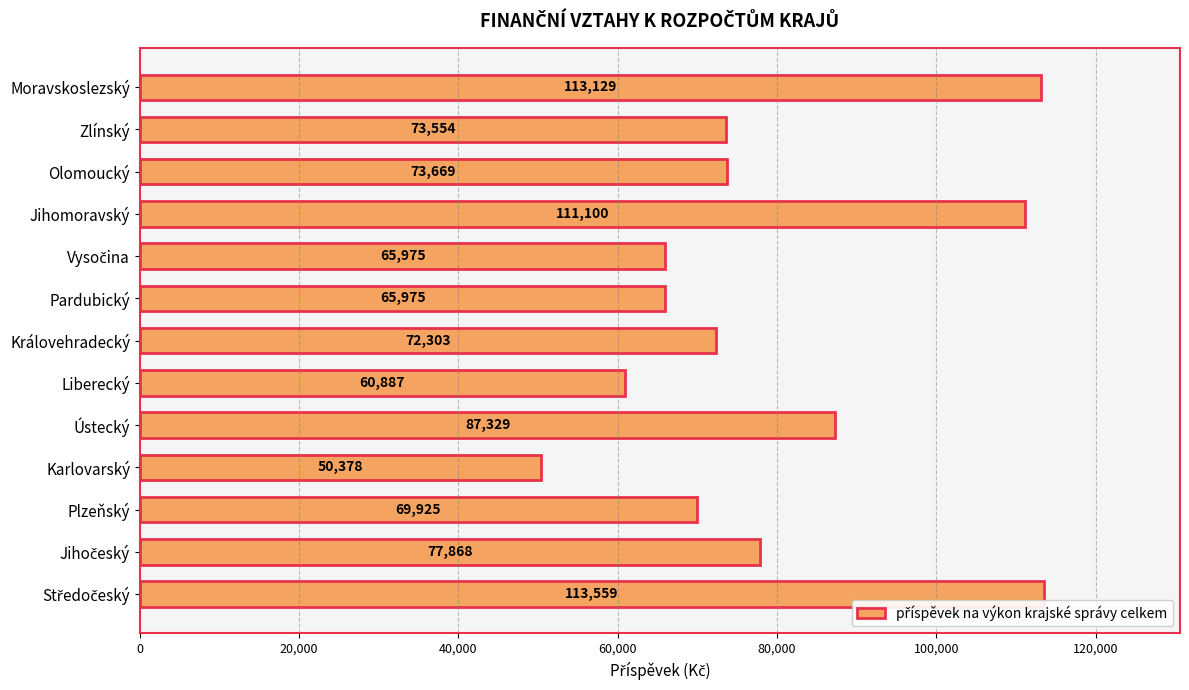

Which label corresponds to the smallest value in the chart?

Karlovarský